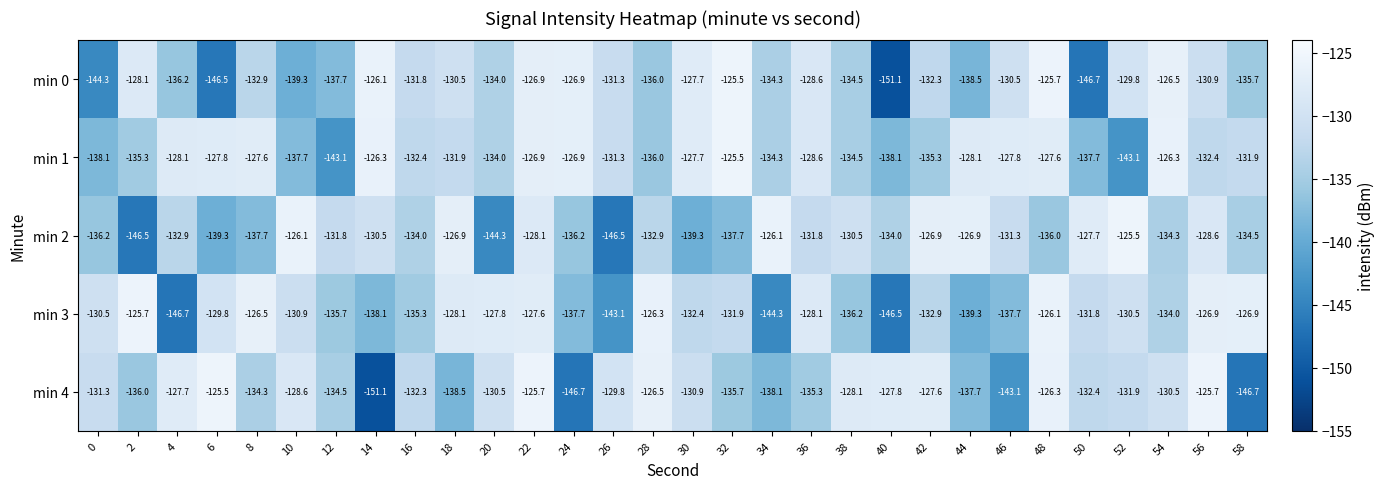

What is the minimum value shown in the chart?

-151.1